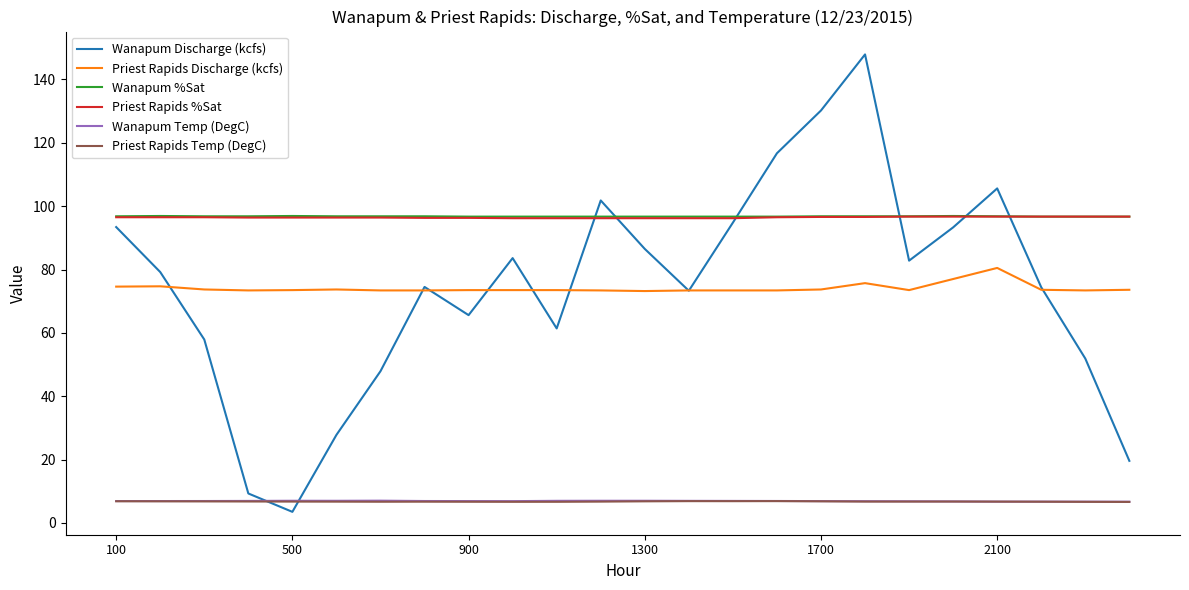

What is the maximum value shown in the chart?

147.9